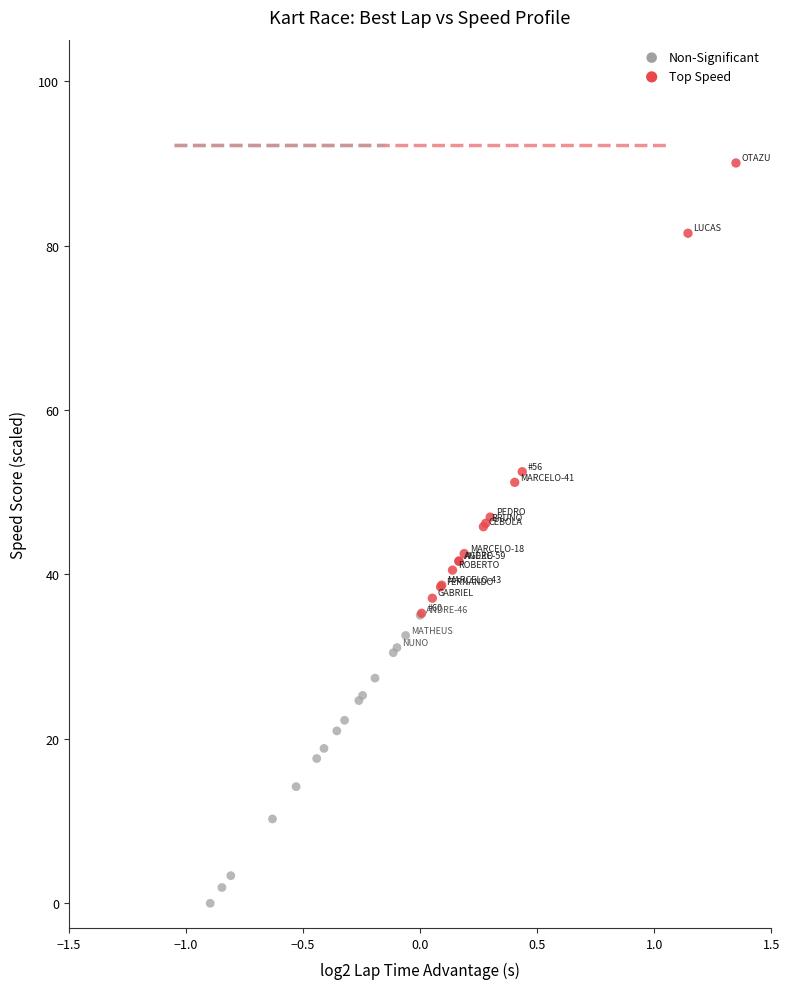

Which series contains the lowest Y value?

Non-Significant